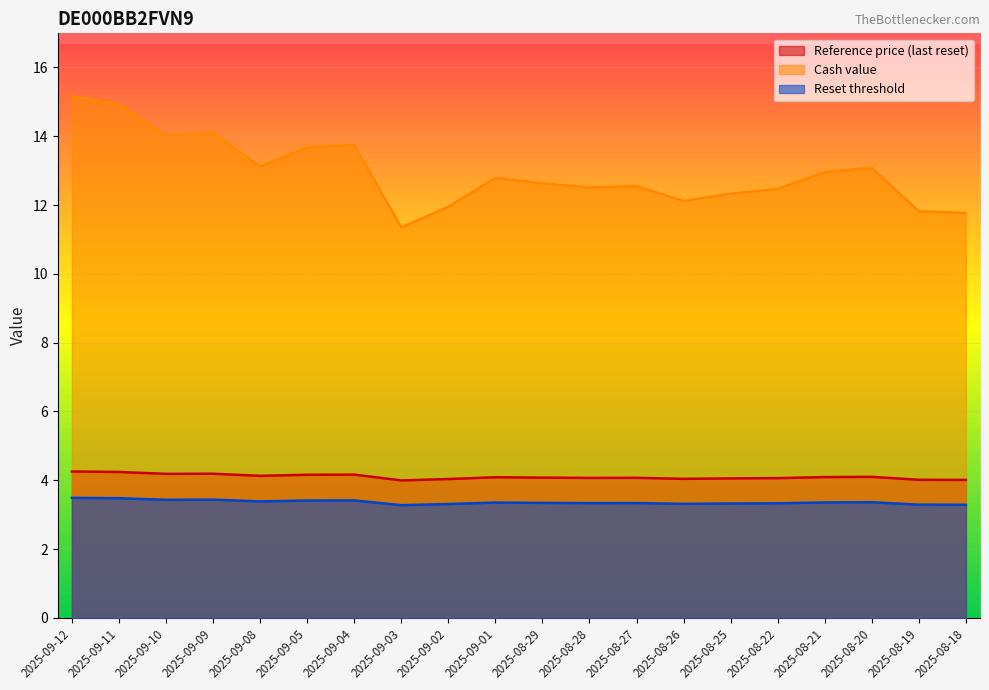

Reading left to right, transcribe all the data shown in this chart.

Reference price (last reset): 2025-09-12=4.3	2025-09-11=4.2	2025-09-10=4.2	2025-09-09=4.2	2025-09-08=4.1	2025-09-05=4.2	2025-09-04=4.2	2025-09-03=4.0	2025-09-02=4.0	2025-09-01=4.1	2025-08-29=4.1	2025-08-28=4.1	2025-08-27=4.1	2025-08-26=4.0	2025-08-25=4.1	2025-08-22=4.1	2025-08-21=4.1	2025-08-20=4.1	2025-08-19=4.0	2025-08-18=4.0
Cash value: 2025-09-12=15.2	2025-09-11=14.9	2025-09-10=14.0	2025-09-09=14.1	2025-09-08=13.1	2025-09-05=13.7	2025-09-04=13.8	2025-09-03=11.3	2025-09-02=11.9	2025-09-01=12.8	2025-08-29=12.6	2025-08-28=12.5	2025-08-27=12.6	2025-08-26=12.1	2025-08-25=12.3	2025-08-22=12.5	2025-08-21=13.0	2025-08-20=13.1	2025-08-19=11.8	2025-08-18=11.8
Reset threshold: 2025-09-12=3.5	2025-09-11=3.5	2025-09-10=3.4	2025-09-09=3.4	2025-09-08=3.4	2025-09-05=3.4	2025-09-04=3.4	2025-09-03=3.3	2025-09-02=3.3	2025-09-01=3.4	2025-08-29=3.3	2025-08-28=3.3	2025-08-27=3.3	2025-08-26=3.3	2025-08-25=3.3	2025-08-22=3.3	2025-08-21=3.4	2025-08-20=3.4	2025-08-19=3.3	2025-08-18=3.3